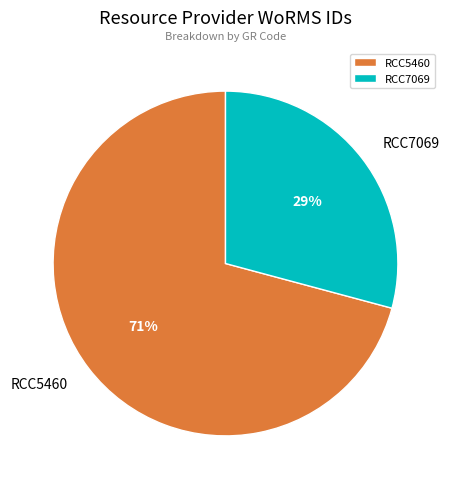

Approximately how many times larger is the value at RCC5460 compared to RCC7069?

2.4